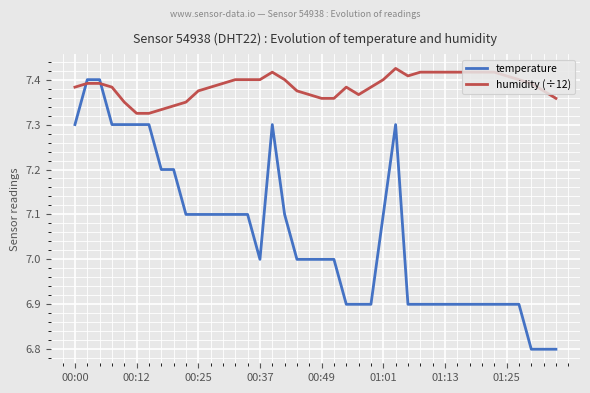

Does the chart have visible grid lines?

Yes